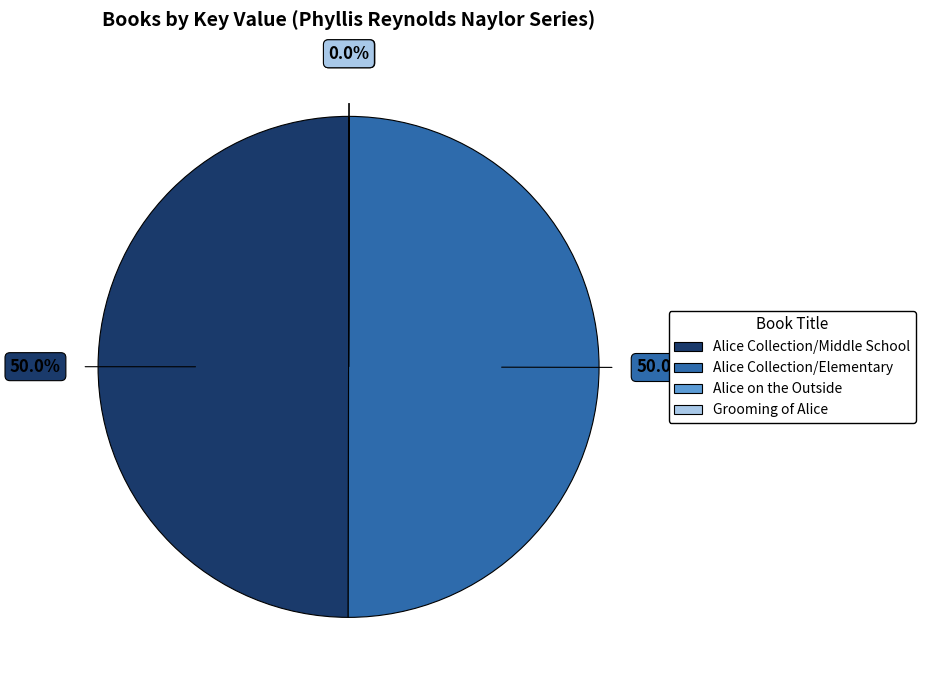

What is the total percentage of Alice Collection/Middle School and Alice Collection/Elementary?

100.0%